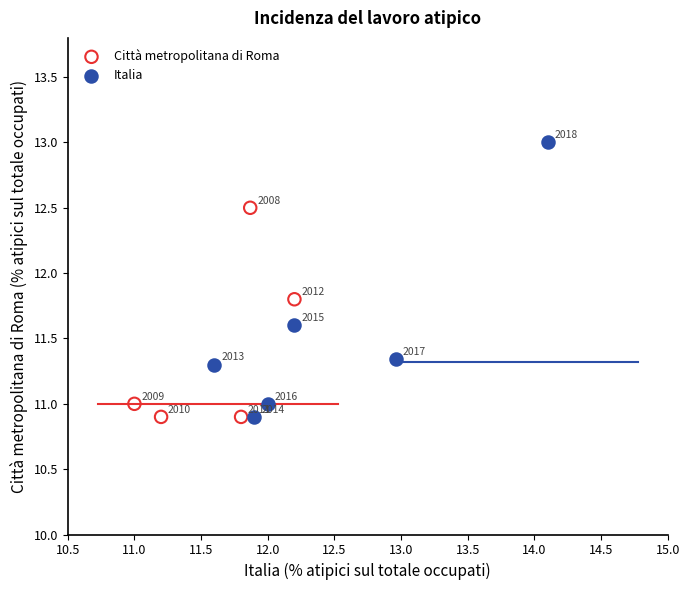

Which series contains the highest Y value?

Italia